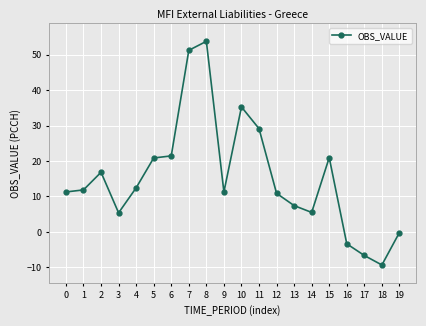

What is the average value?

15.3